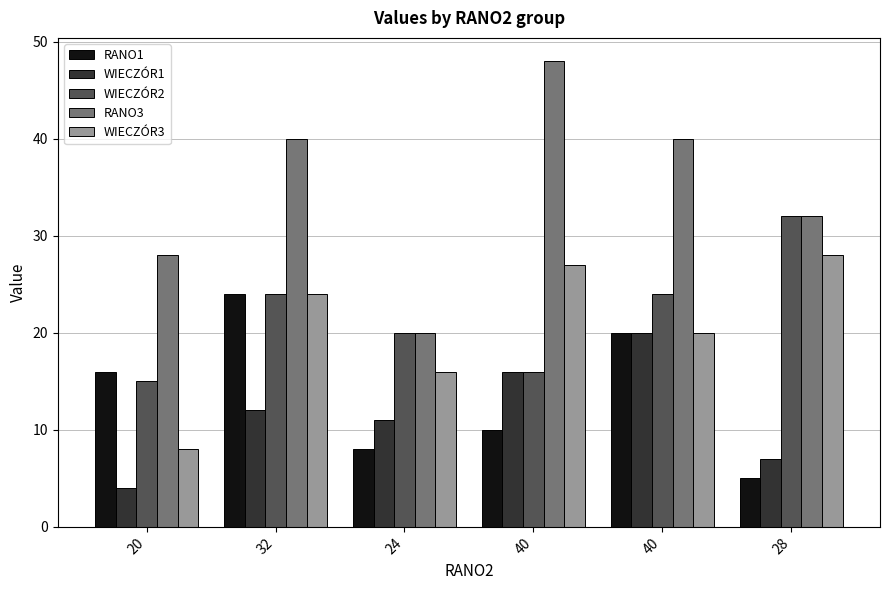

How many data points does each series have?

6